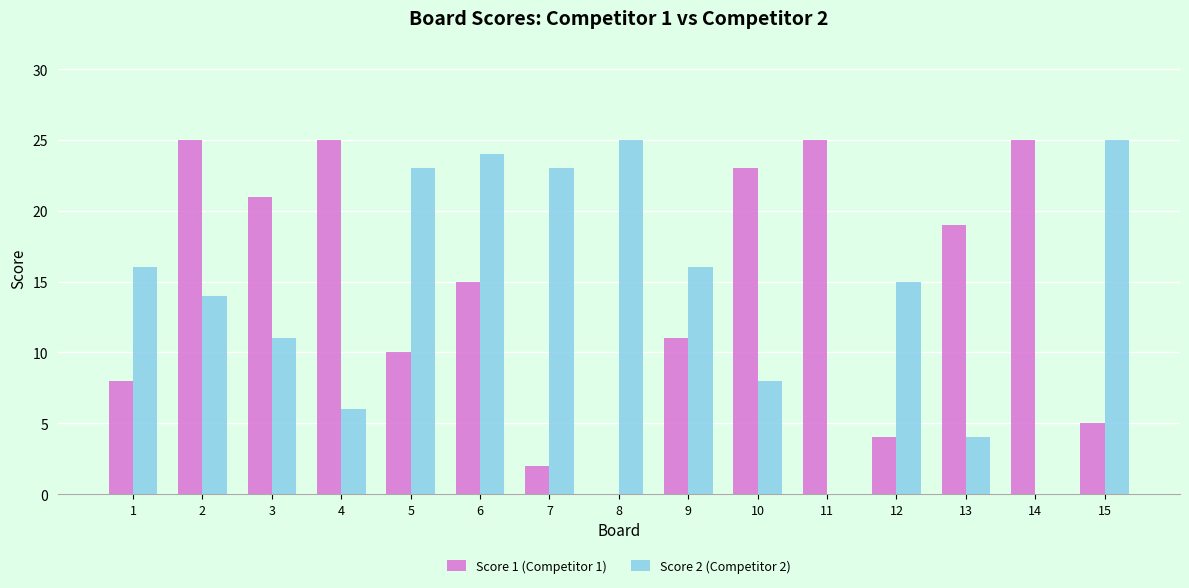

What is the sum of the Score 1 (Competitor 1) values at 10 and 4?

48